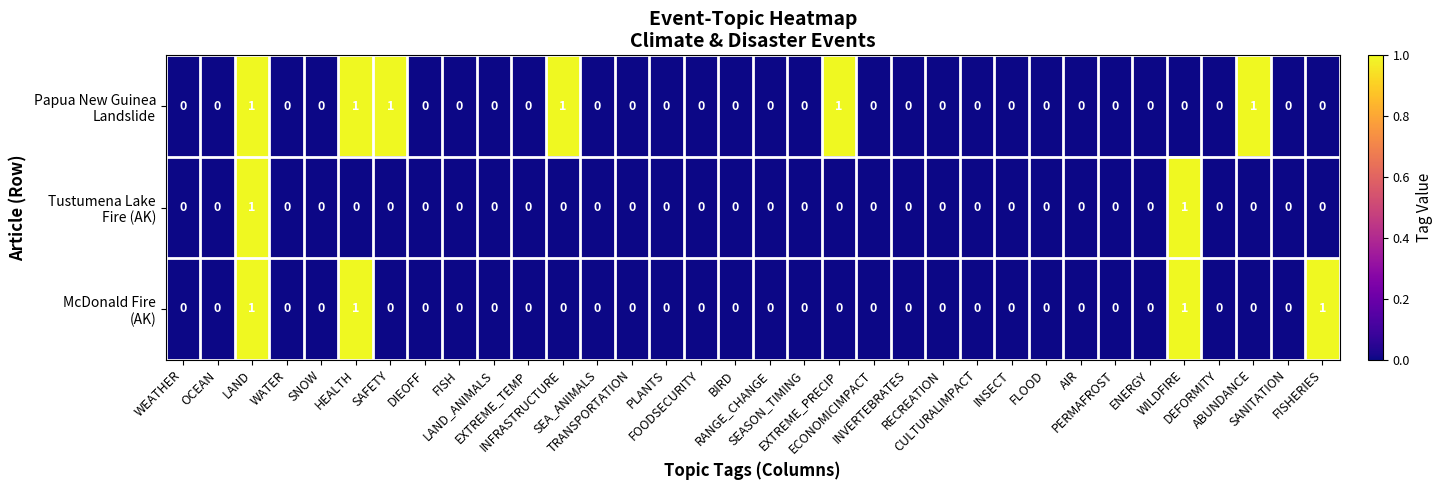

Count the number of data series in this chart.

3